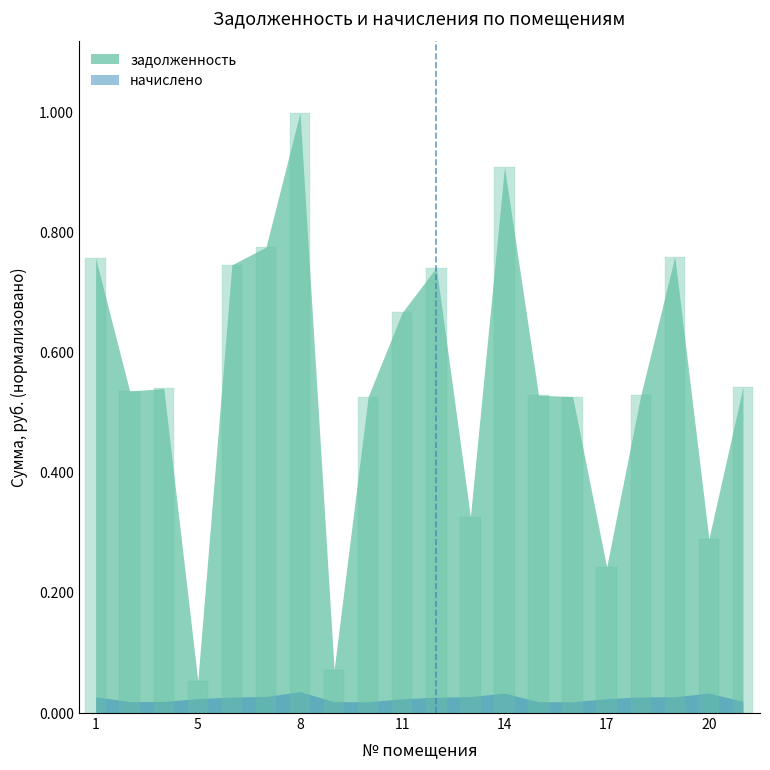

What is the difference between the maximum and minimum values?

0.9